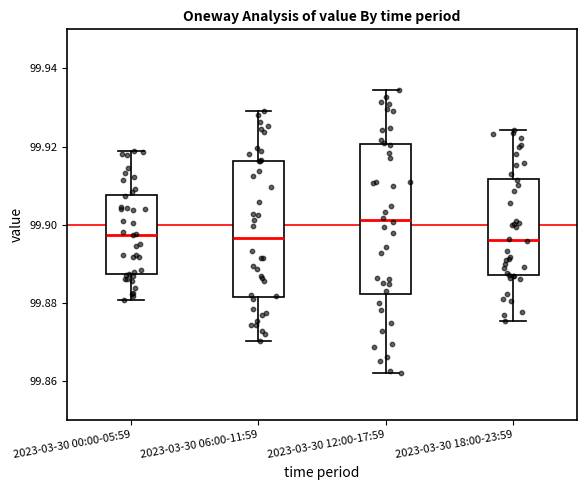

Which box is the tallest, from its lower edge to its upper edge?

2023-03-30 12:00-17:59